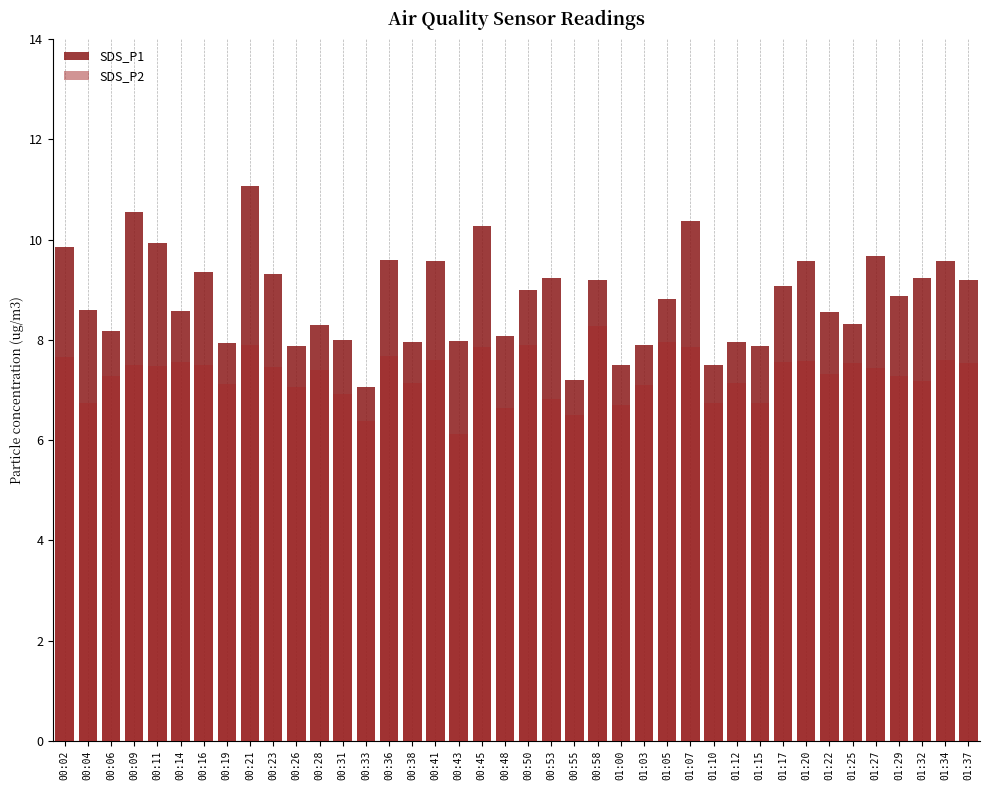

Where is SDS_P1 nearest to the value 9?

00:50